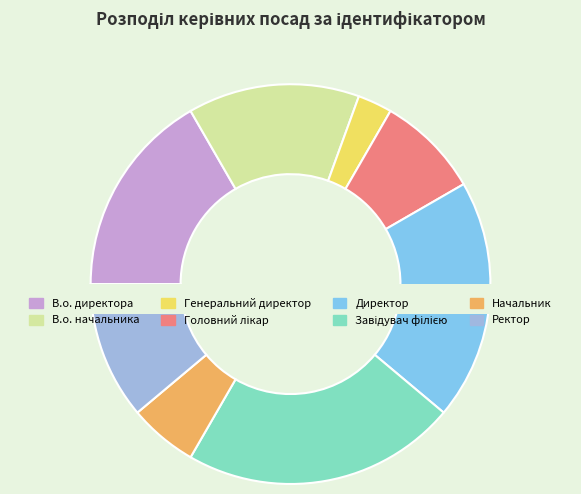

Does any single category account for the majority?

No